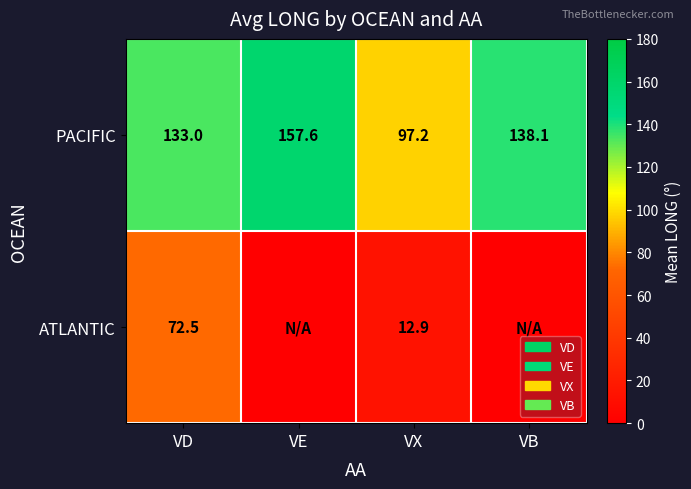

What is the difference between the highest and lowest values at VX?

84.3